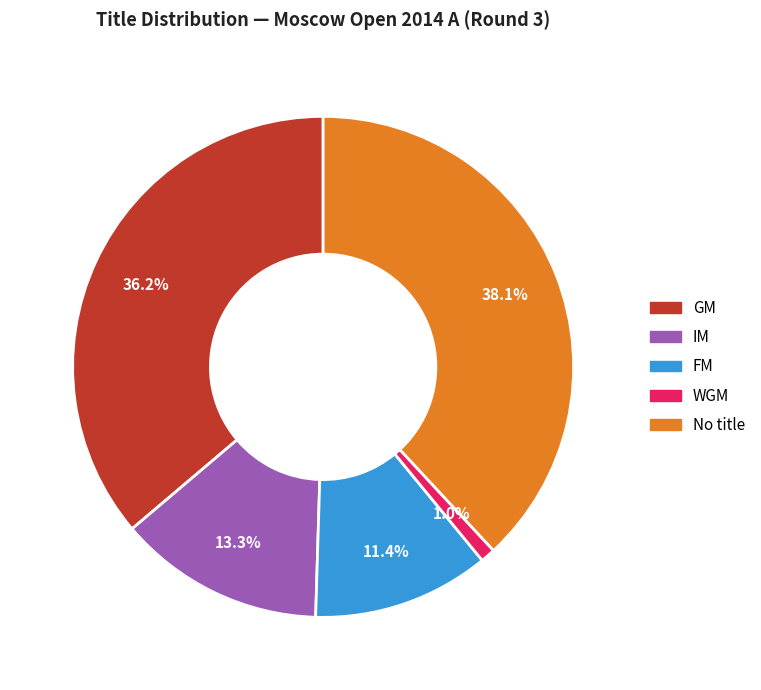

Does IM represent more than half of the total?

No